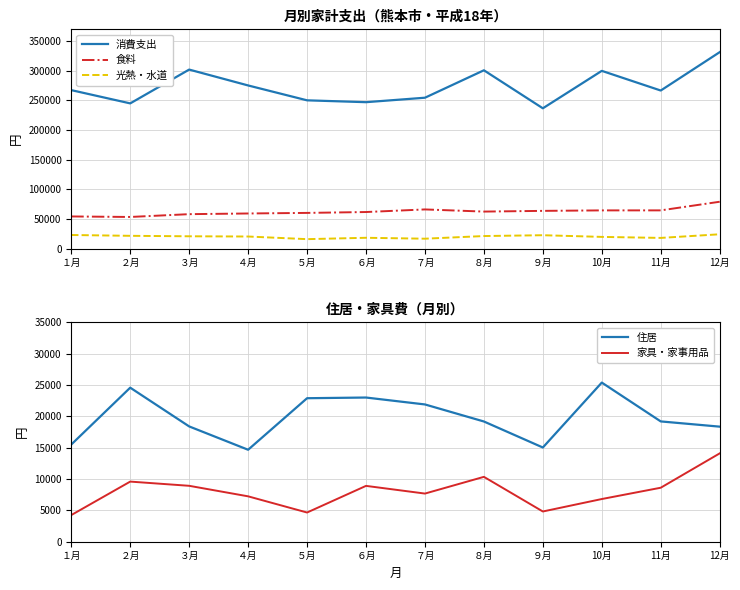

Which series has the widest spread of values?

消費支出